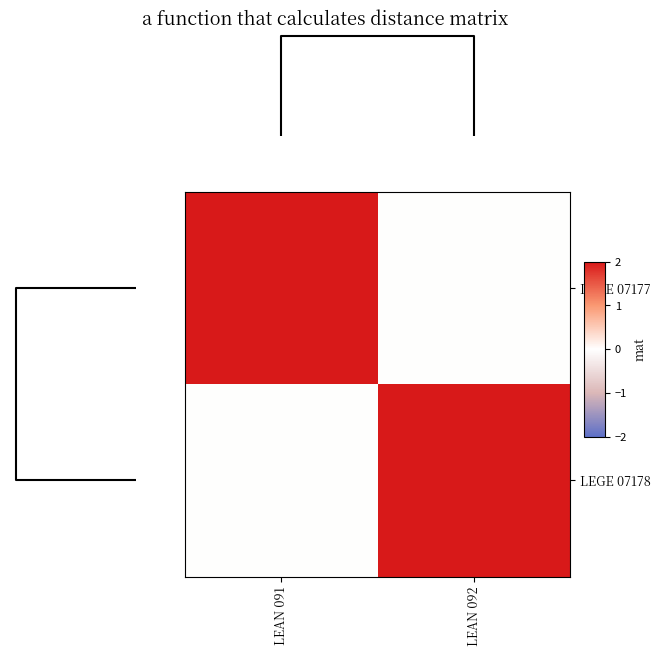

At how many categories does at least one series exceed 1?

2